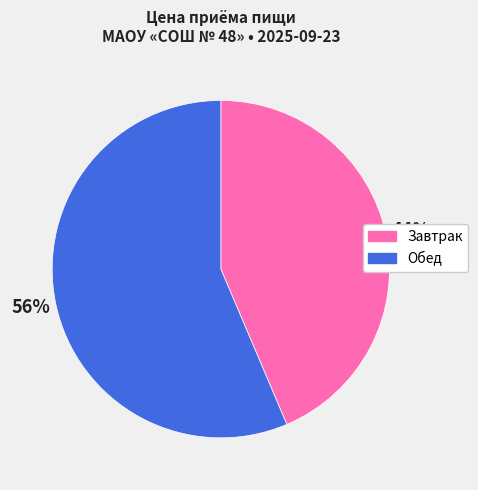

Which category has the biggest portion of the pie?

Обед